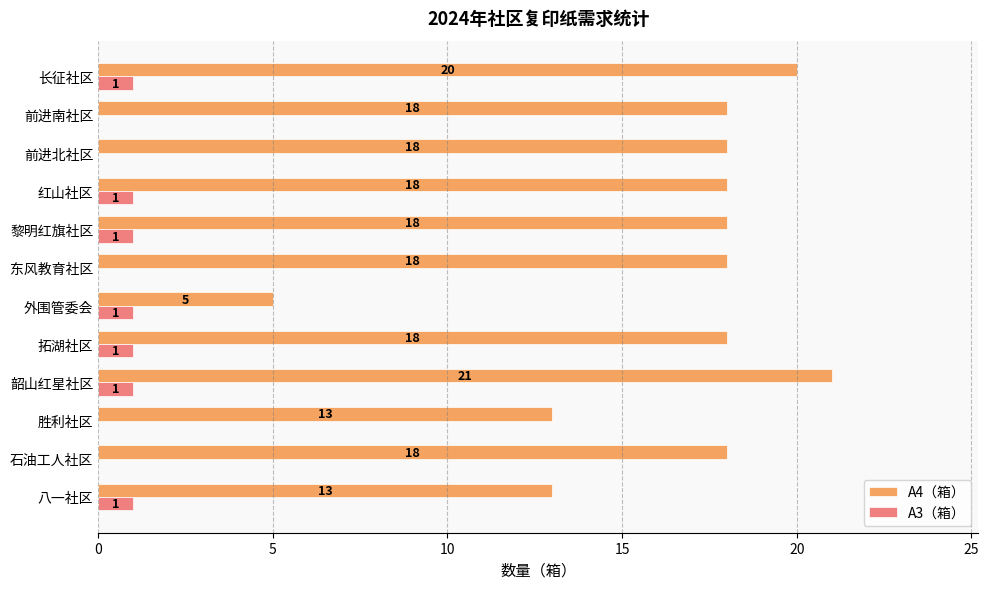

Between 拓湖社区 and 长征社区, which series saw the biggest shift?

A4（箱）